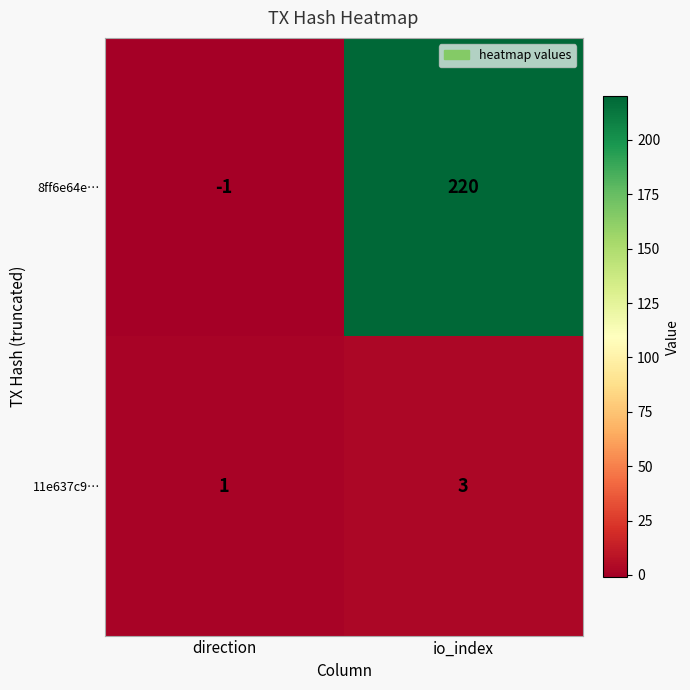

The 8ff6e64e… series shows 56 at io_index. True or false?

False